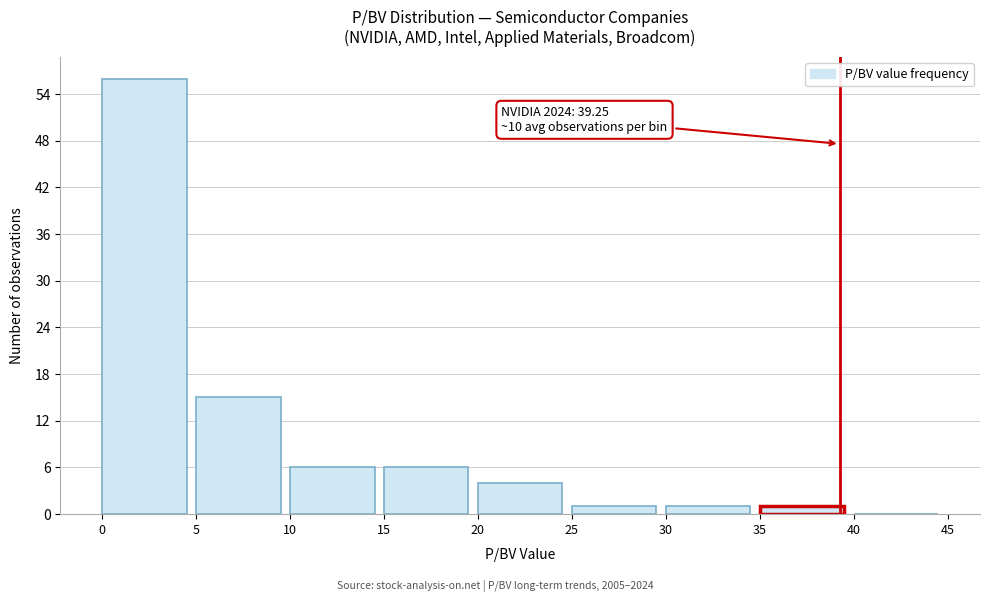

Over which range of the x-axis is the bar tallest?

0 to 5